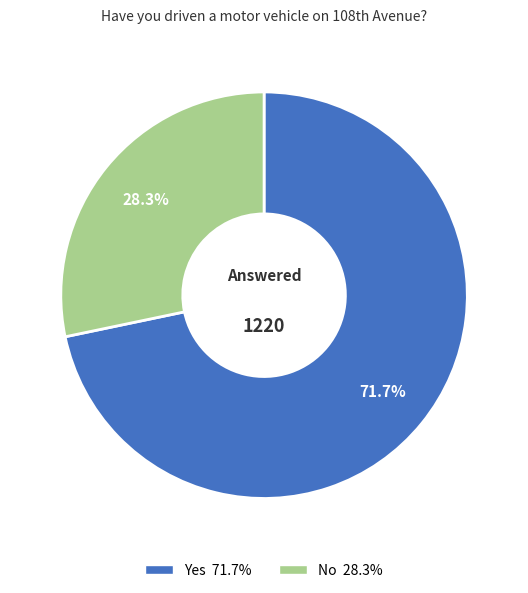

Is it true that No is 16% of the pie?

False